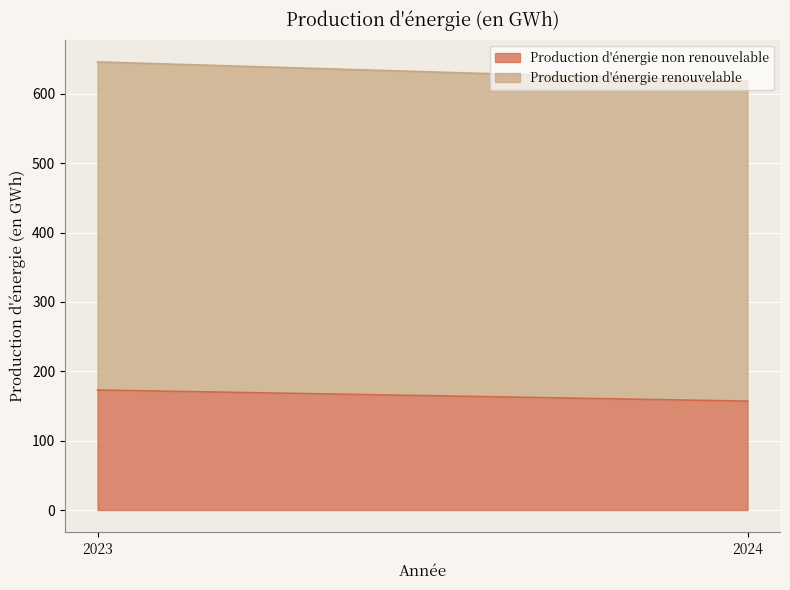

List the series in order of their peak value, lowest first.

Production d'énergie non renouvelable, Production d'énergie renouvelable